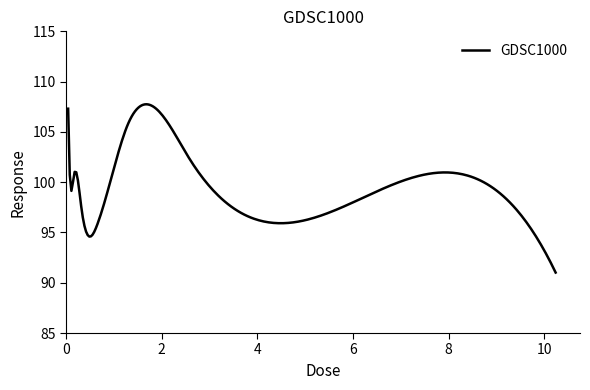

What is the smallest value displayed?

91.0